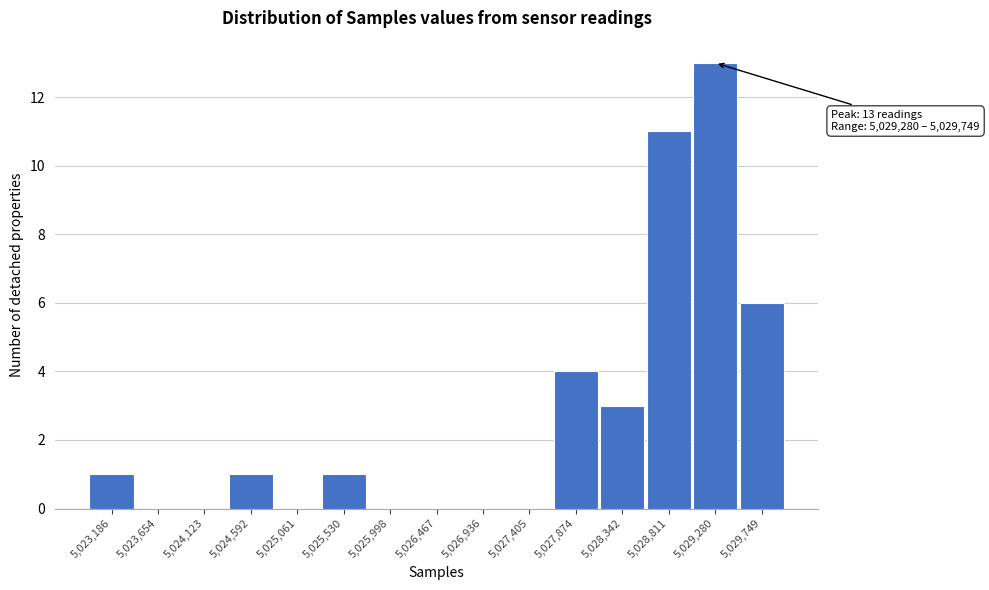

Reading right to left, list all the values displayed in this chart.

5,029,749=6	5,029,280=13	5,028,811=11	5,028,342=3	5,027,874=4	5,027,405=0	5,026,936=0	5,026,467=0	5,025,998=0	5,025,530=1	5,025,061=0	5,024,592=1	5,024,123=0	5,023,654=0	5,023,186=1